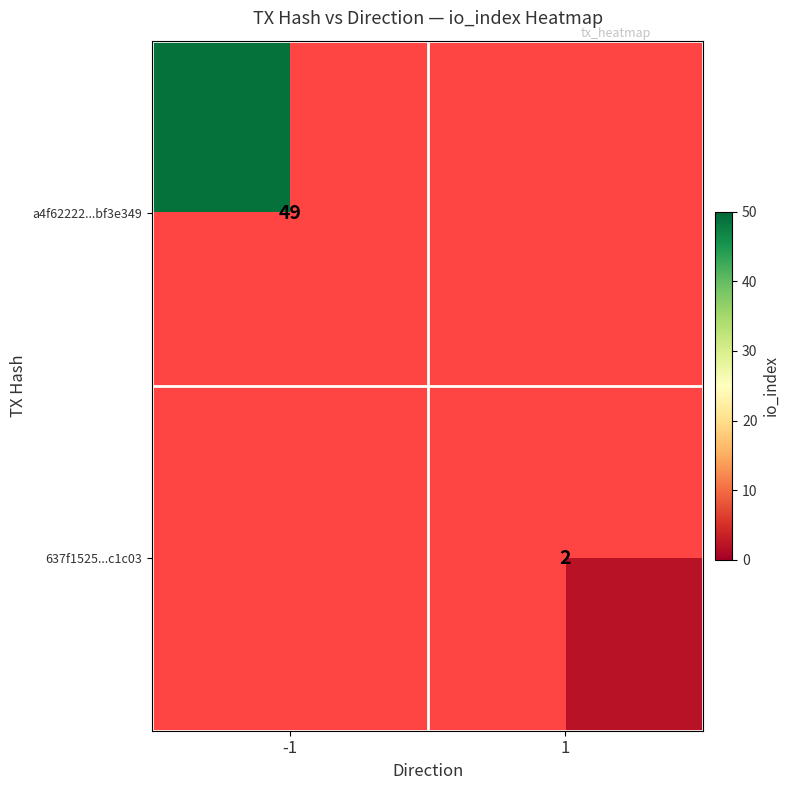

Is the value of 637f1525...c1c03 at 1 greater than the value of a4f62222...bf3e349 at -1?

No